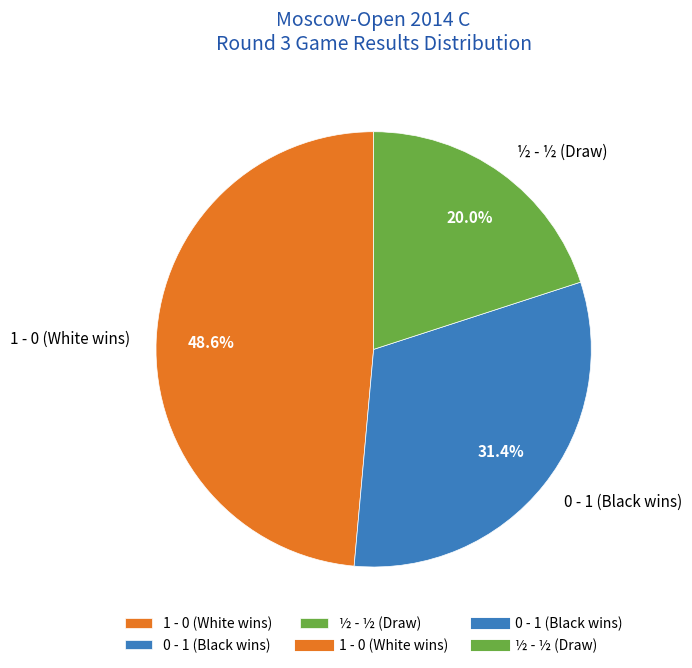

Count the number of slices in the pie.

3